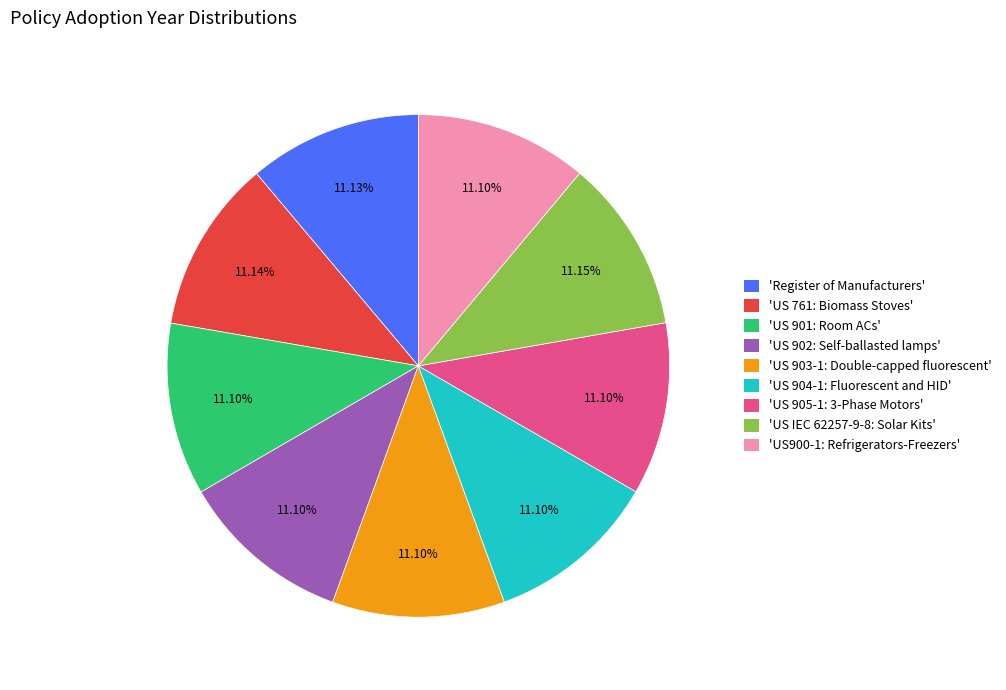

Is there a majority slice in this chart?

No